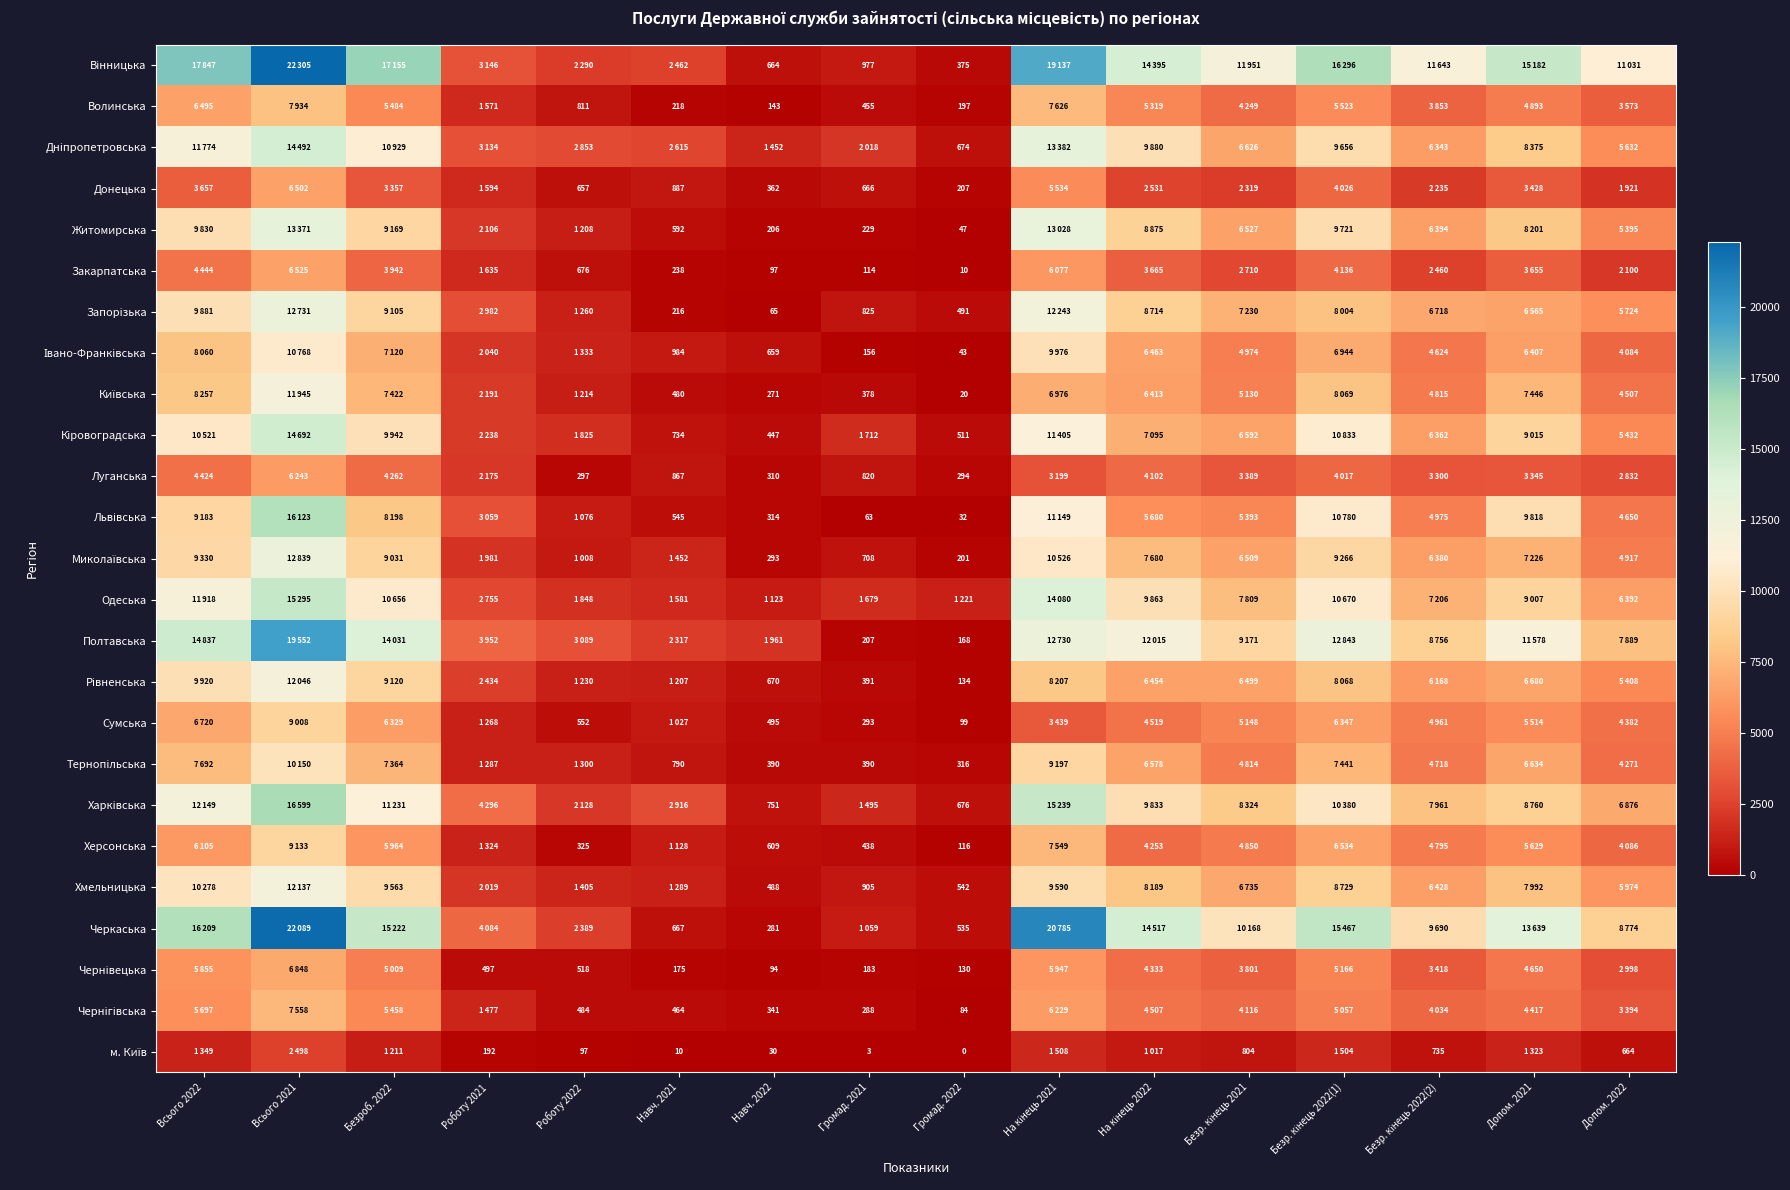

Rank the series at Безроб. 2022 from highest to lowest value.

Вінницька, Черкаська, Полтавська, Харківська, Дніпропетровська, Одеська, Кіровоградська, Хмельницька, Житомирська, Рівненська, Запорізька, Миколаївська, Львівська, Київська, Тернопільська, Івано-Франківська, Сумська, Херсонська, Волинська, Чернігівська, Чернівецька, Луганська, Закарпатська, Донецька, м. Київ